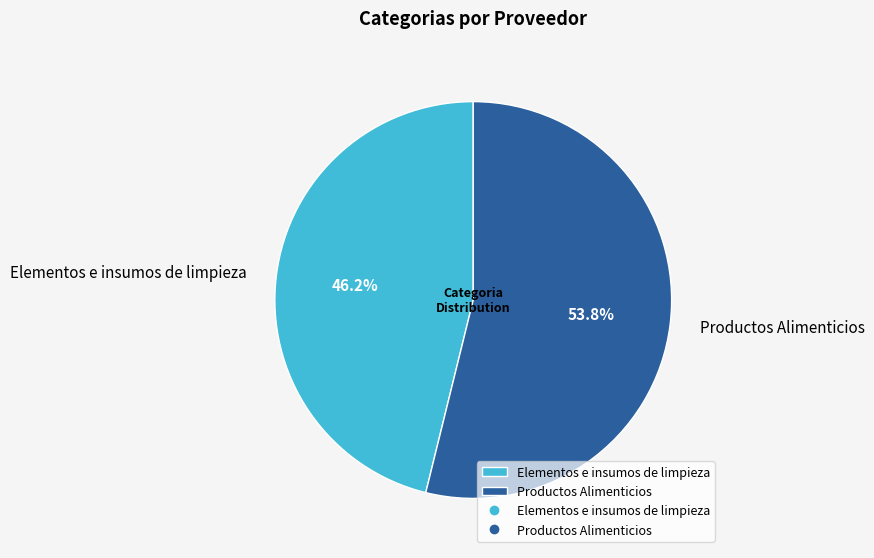

What is the largest slice in the pie chart?

Productos Alimenticios